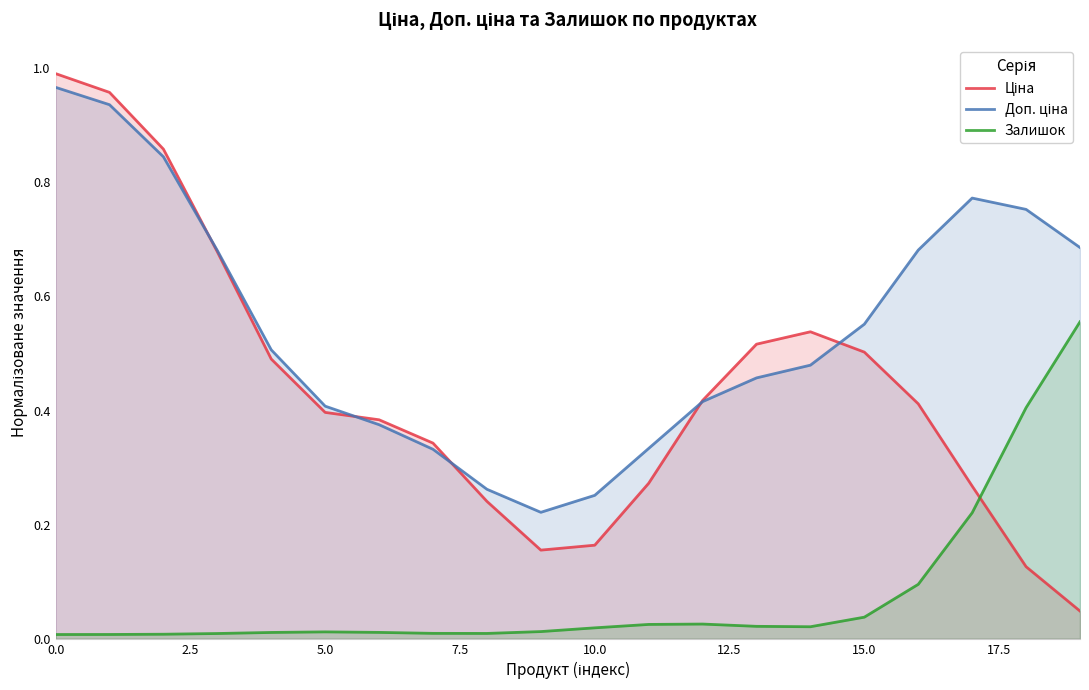

How many lines are shown in the chart?

3